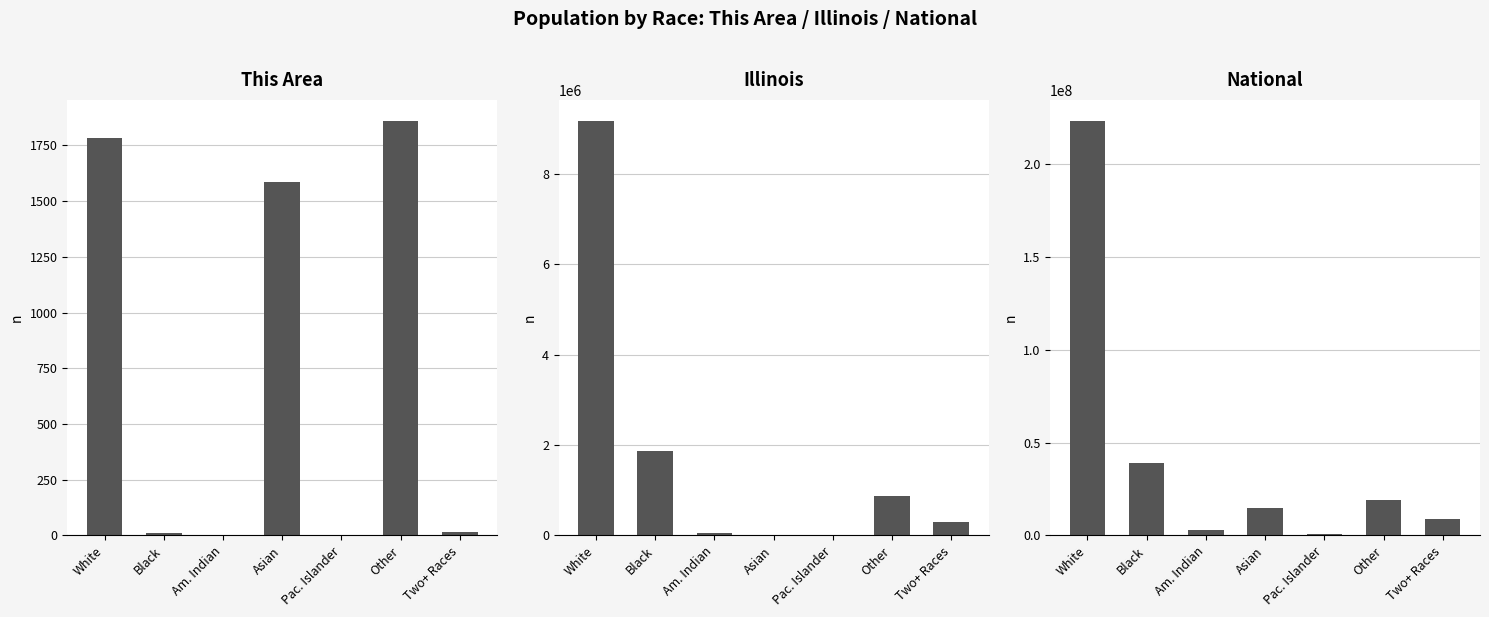

How many values in the This Area series are below 17?

3